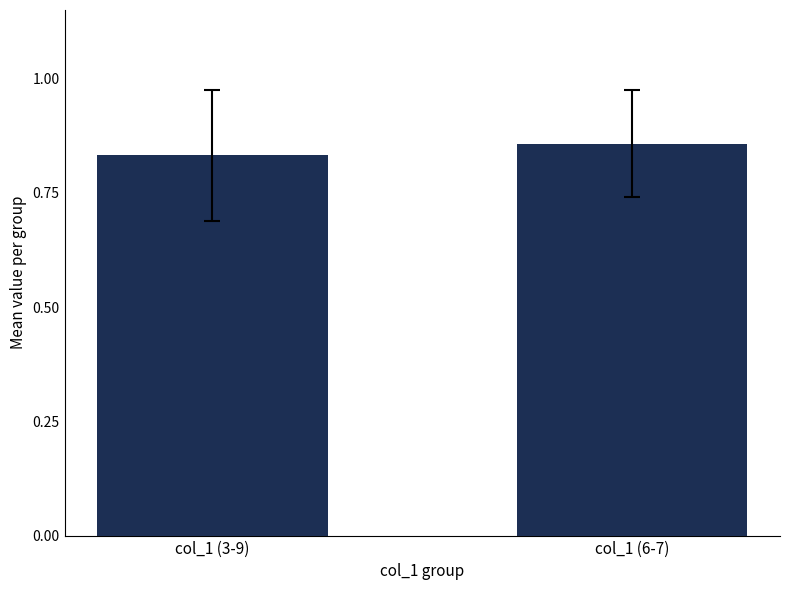

Are the bars horizontal?

No